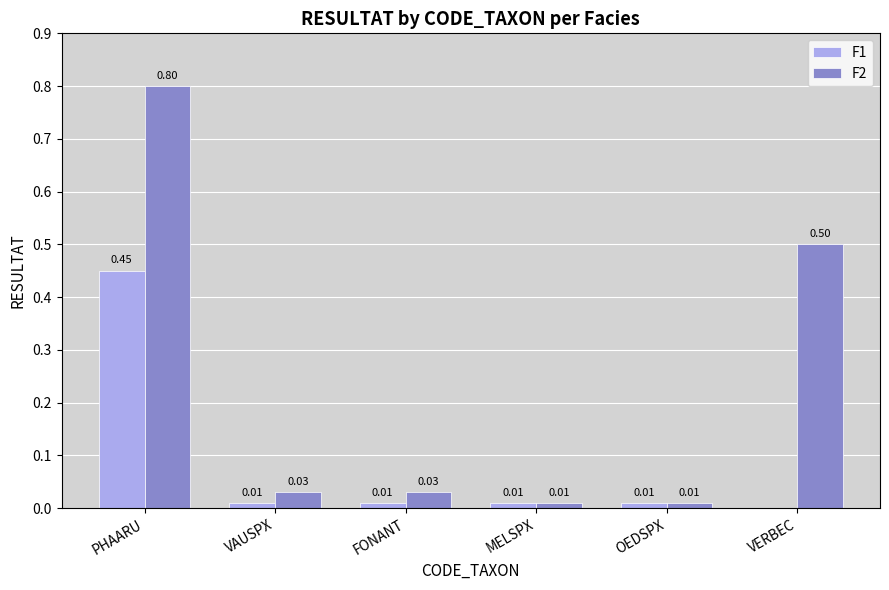

How many data points does each series have?

6